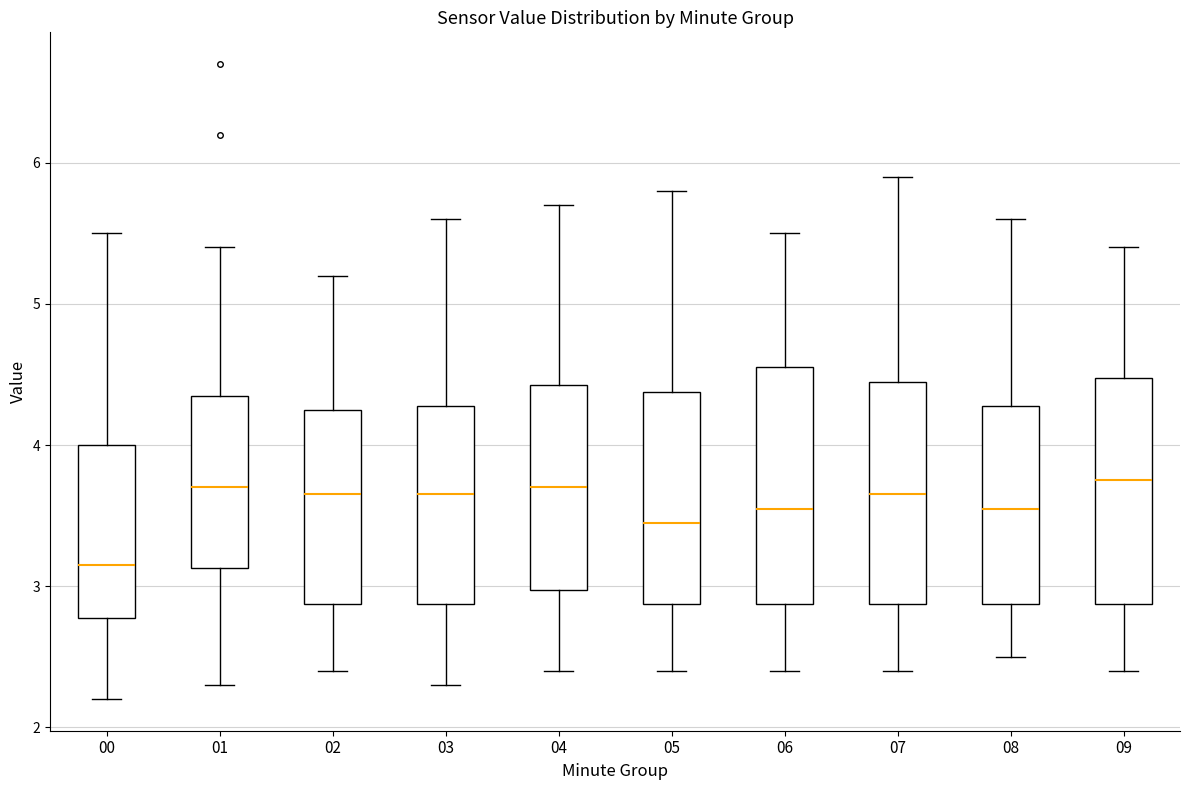

Where is the lower edge of the box at x = 06 on the y-axis? The values are not printed on the chart, so give them approximately, as read against the axis.

2.9